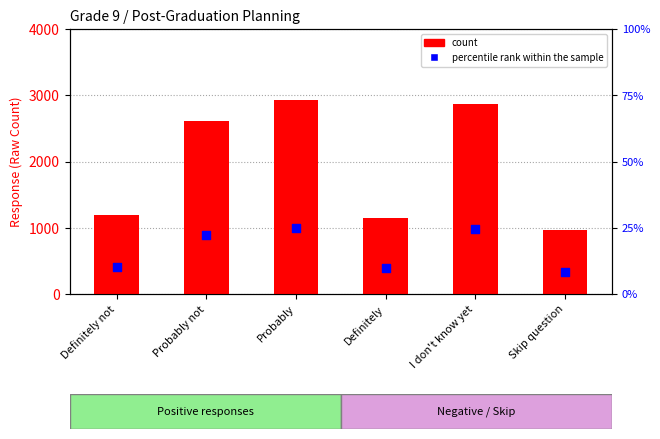

At which category is the sum across all series the highest?

Probably